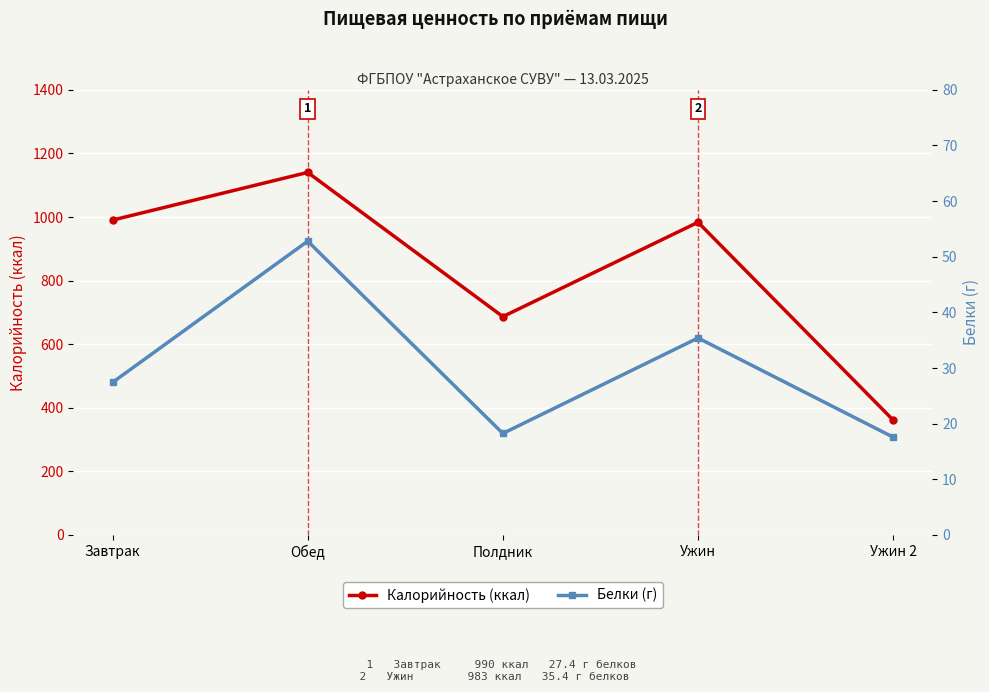

True or false: Калорийность (ккал) has more than 1 interior local peaks.

True